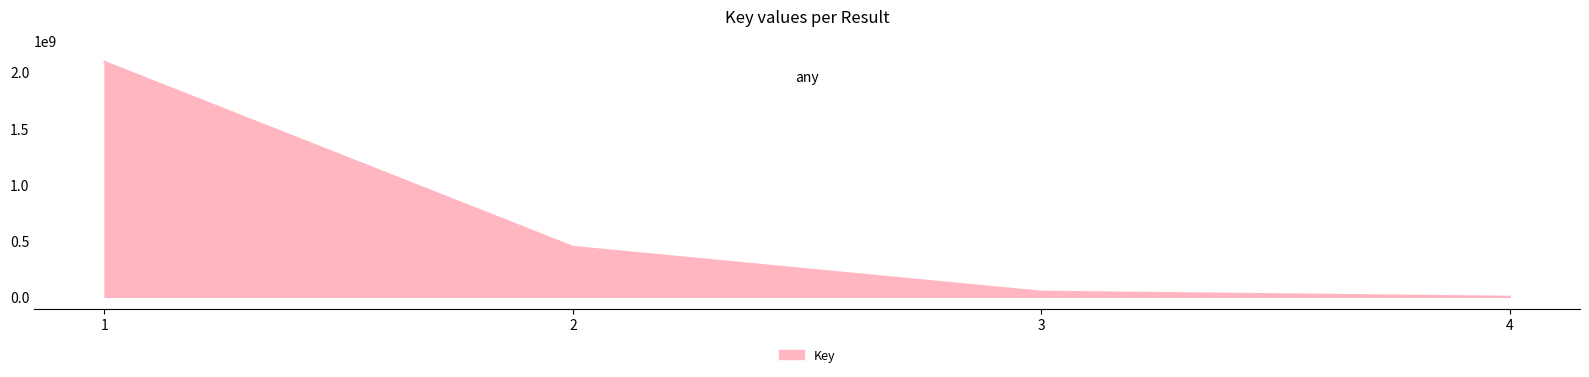

List the labels in order of value, smallest first.

4, 3, 2, 1